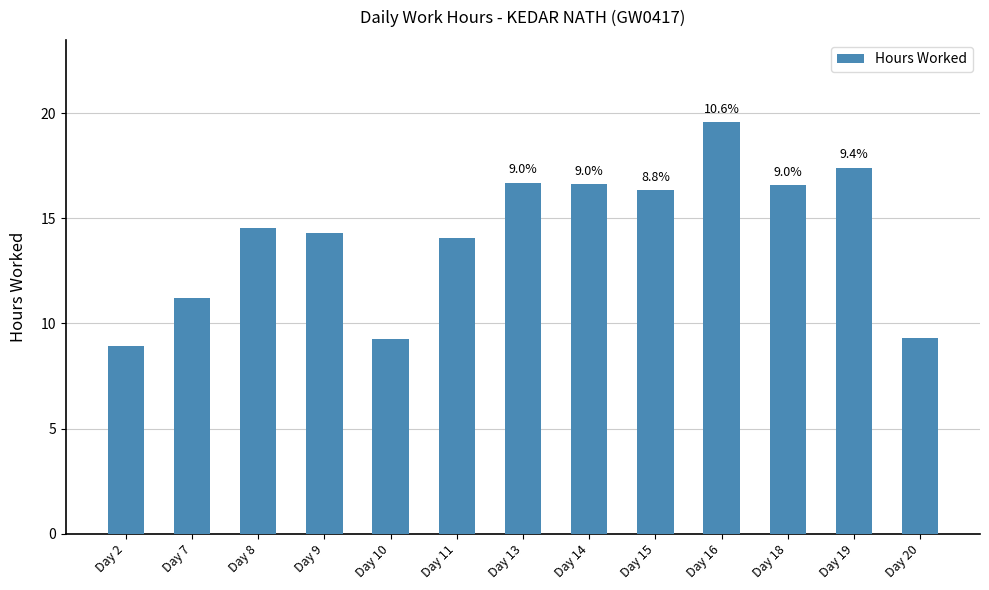

Is it true that the value at Day 7 is 6.8?

False